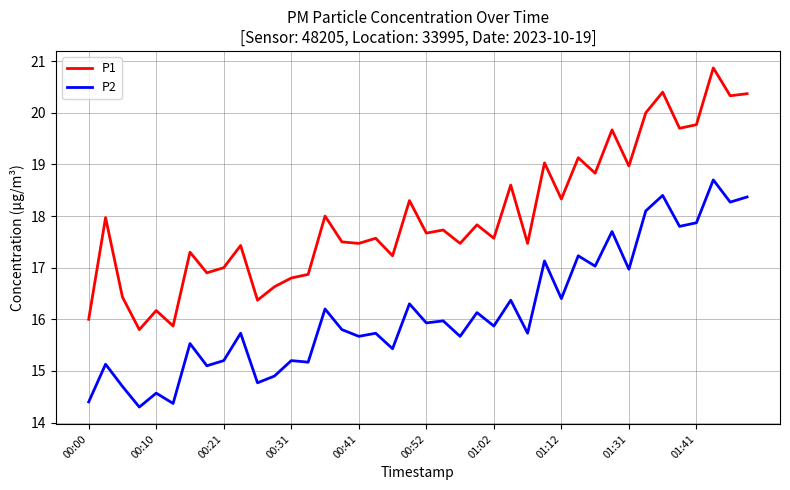

Rank the series by their maximum value, from highest to lowest.

P1, P2